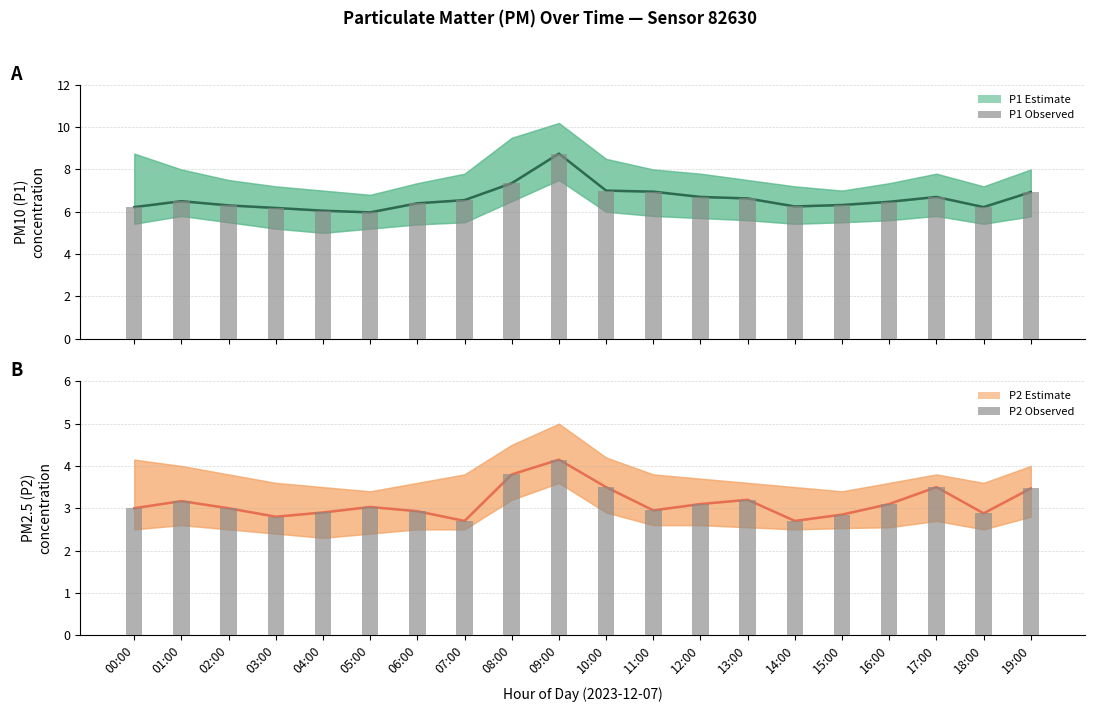

Read the P2 (PM2.5) estimate value at 02:00.

3.0